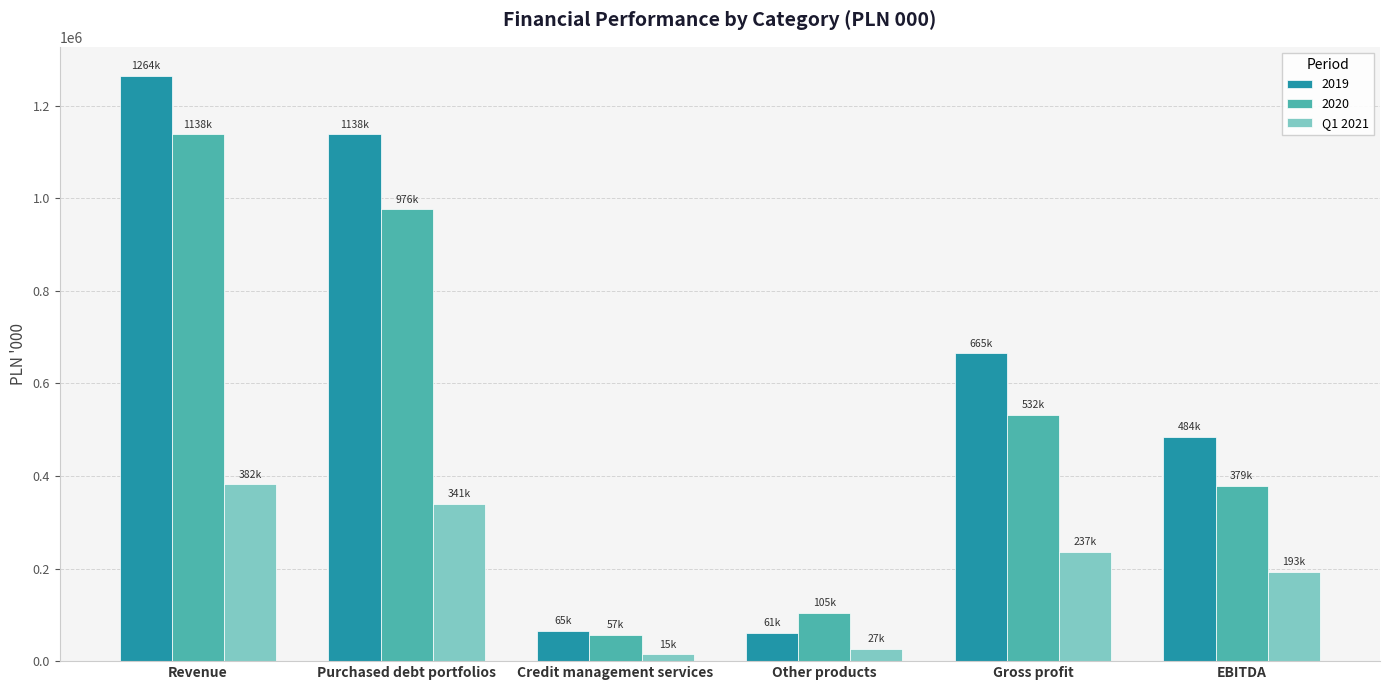

What is the average value of the Q1 2021 series?

198982.2